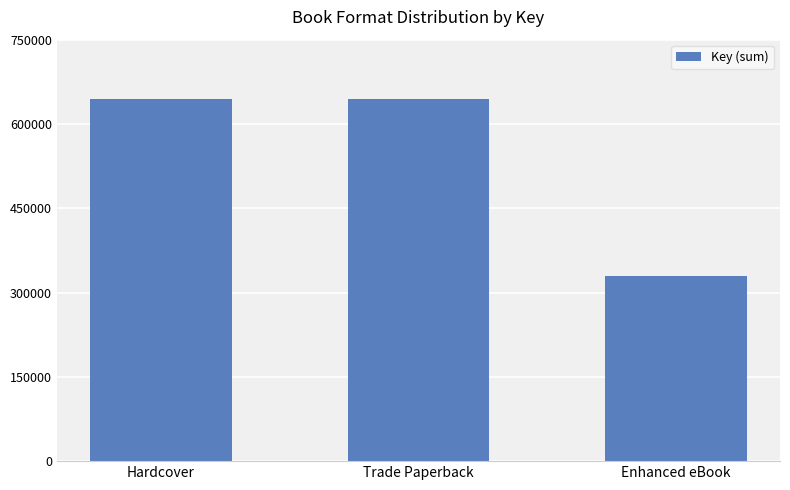

How many values are below 643556?

1